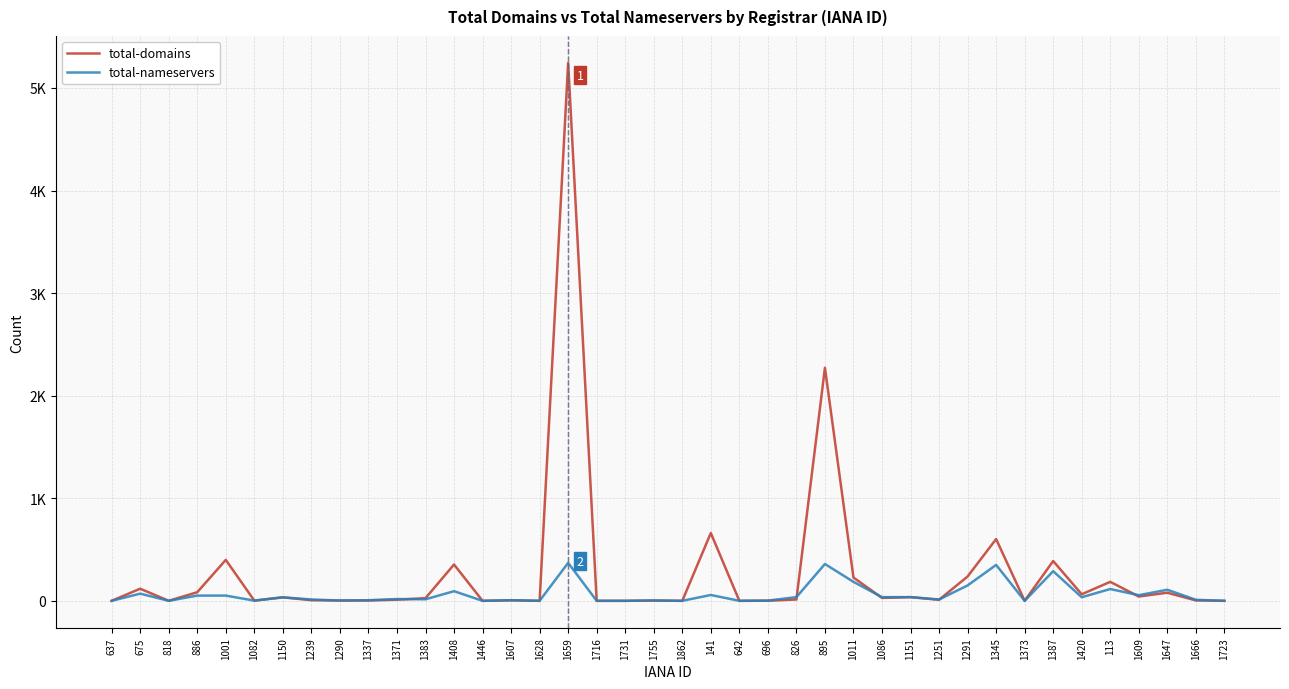

Does the chart have visible grid lines?

Yes